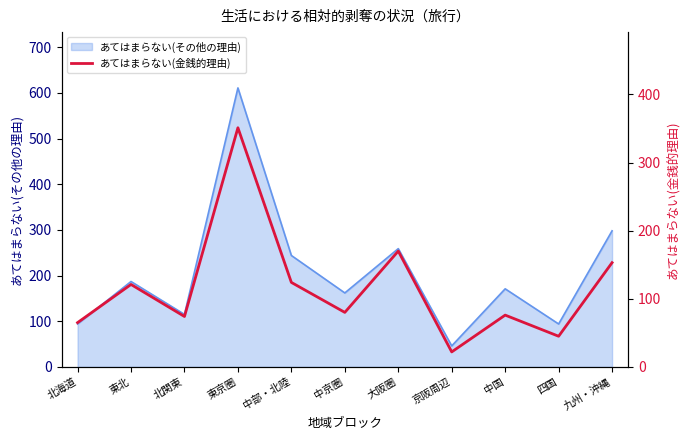

What is the maximum value for あてはまらない(その他の理由)?

611